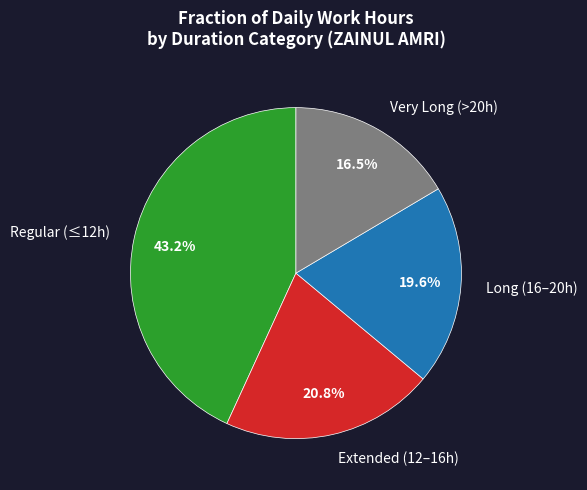

How many segments does this pie chart have?

4